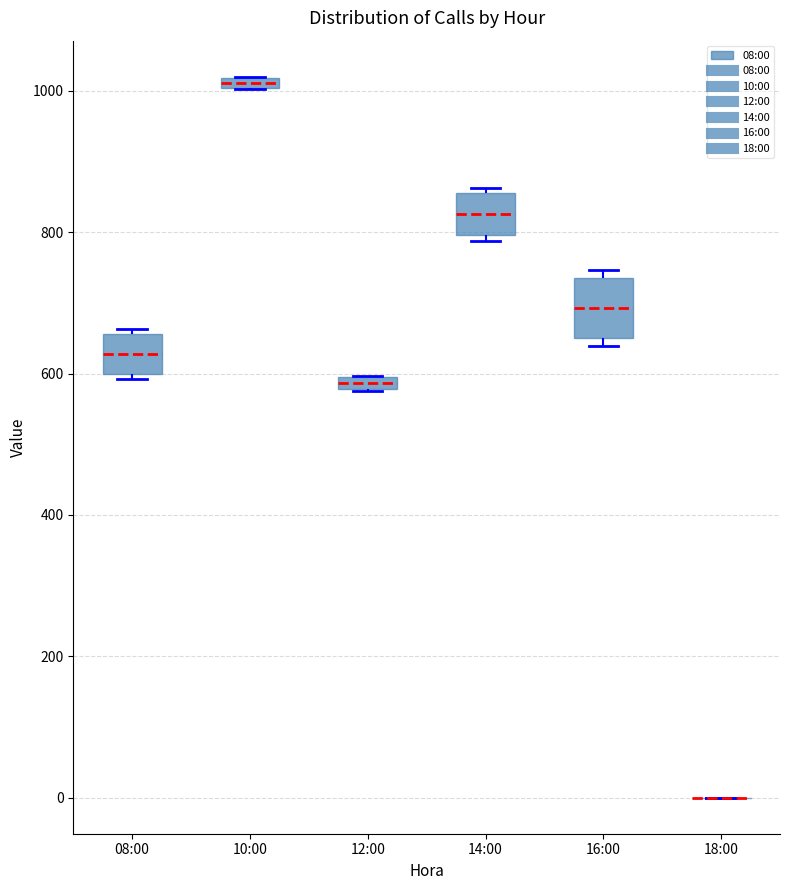

Comparing the boxes themselves (not the whiskers), which one is the tallest?

16:00